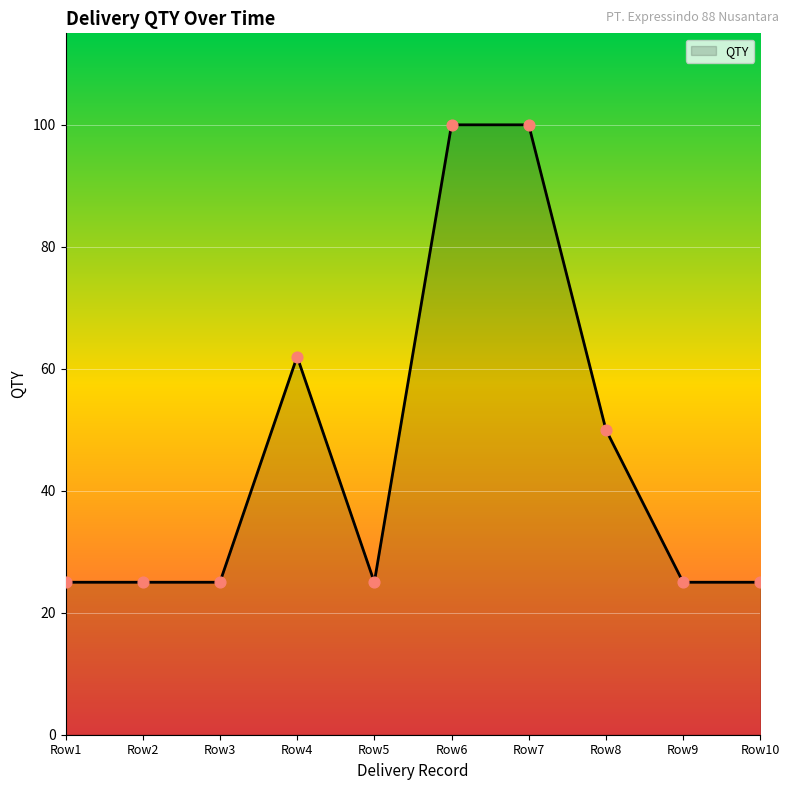

What is the change in value from Row4 to Row8?

-12